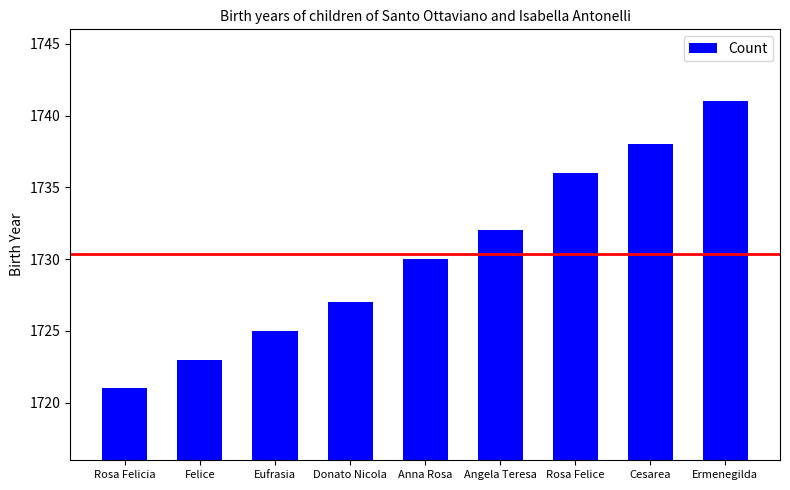

What is the label of the 2nd bar from the right?

Cesarea